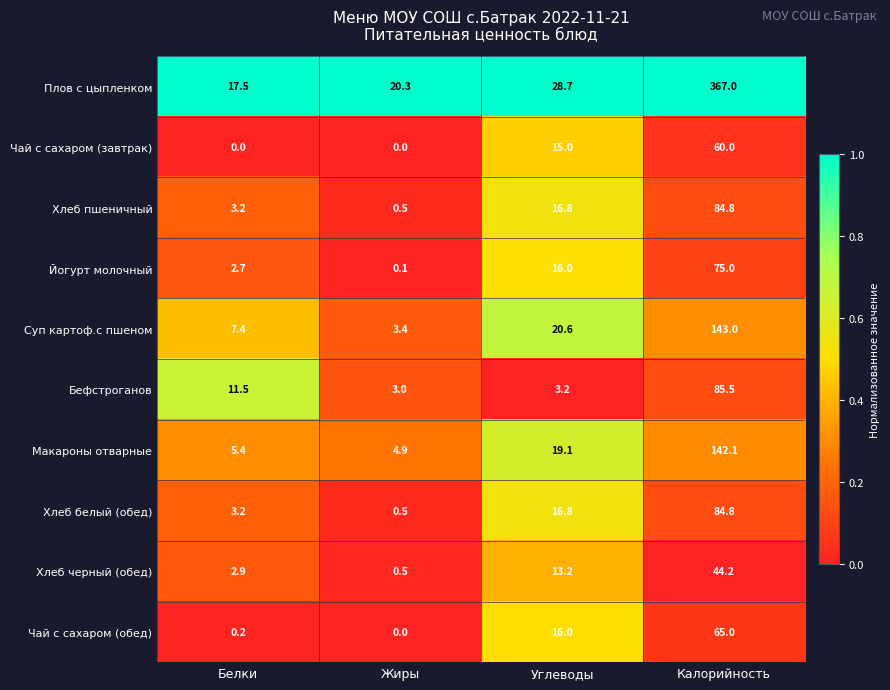

What is the difference between the highest and lowest values at Белки?

17.5